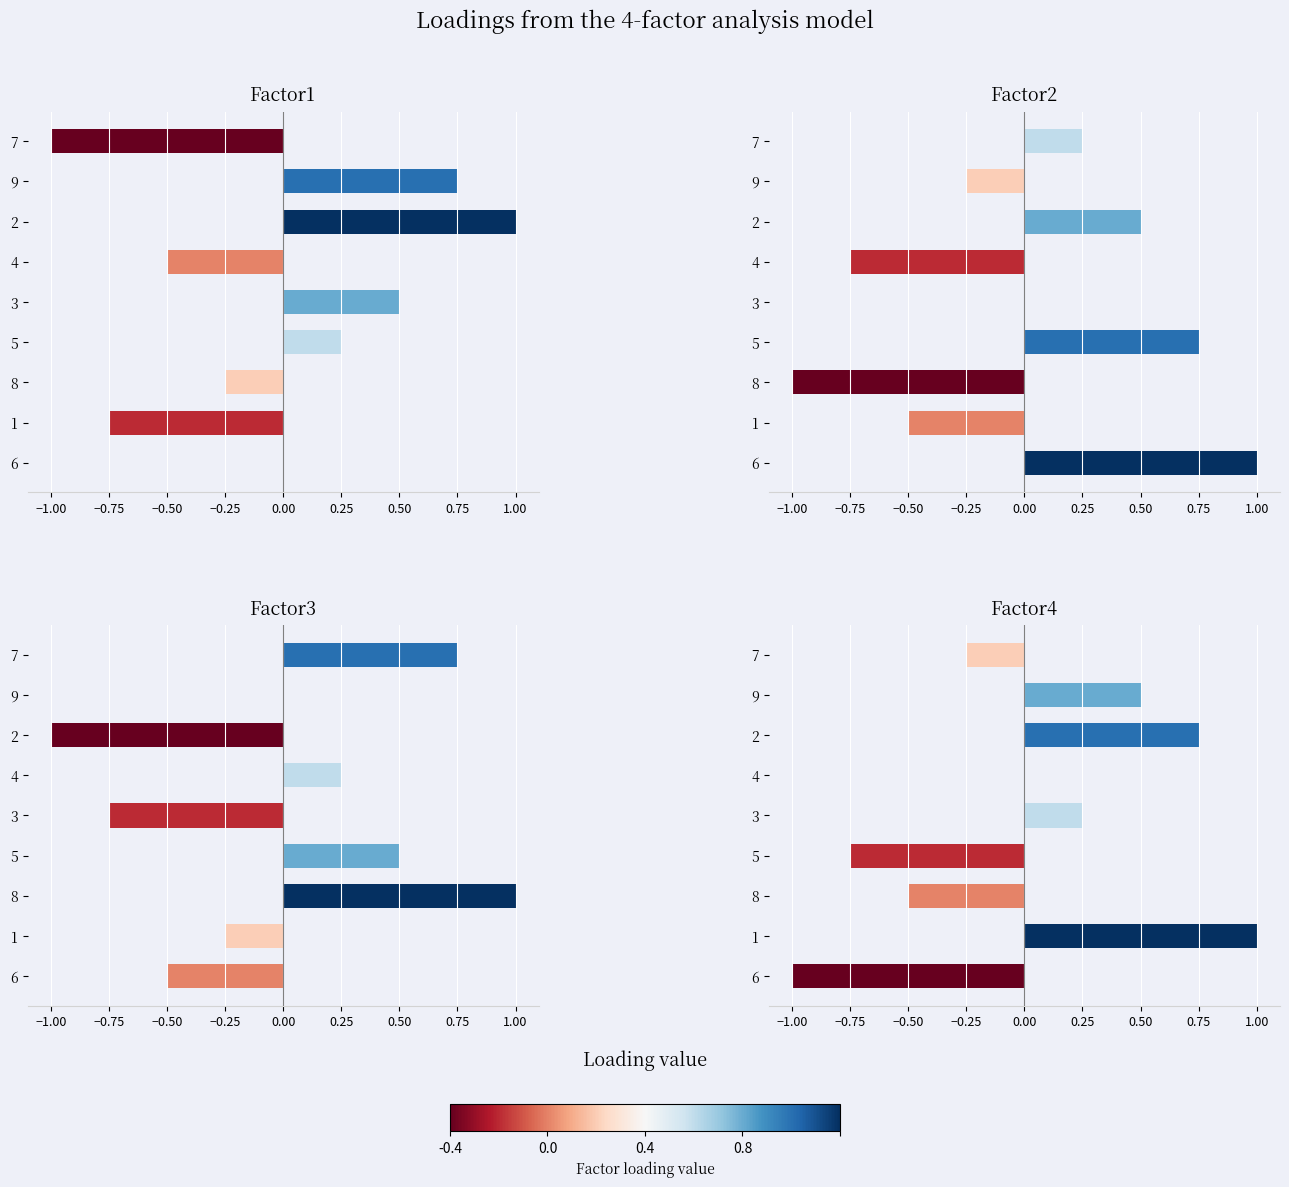

Reading left to right, what are all the values shown in this chart?

Factor1: 0.0	-0.8	-0.2	0.2	0.5	-0.5	1.0	0.8	-1.0
Factor2: 1.0	-0.5	-1.0	0.8	0.0	-0.8	0.5	-0.2	0.2
Factor3: -0.5	-0.2	1.0	0.5	-0.8	0.2	-1.0	0.0	0.8
Factor4: -1.0	1.0	-0.5	-0.8	0.2	0.0	0.8	0.5	-0.2